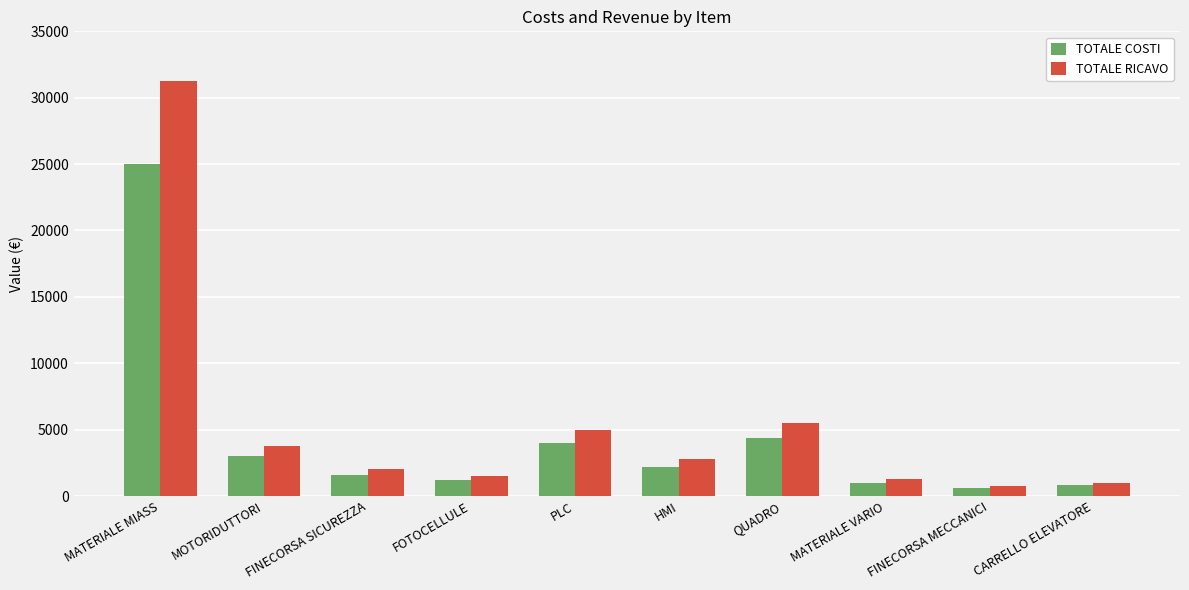

What is the maximum value shown in the chart?

31250